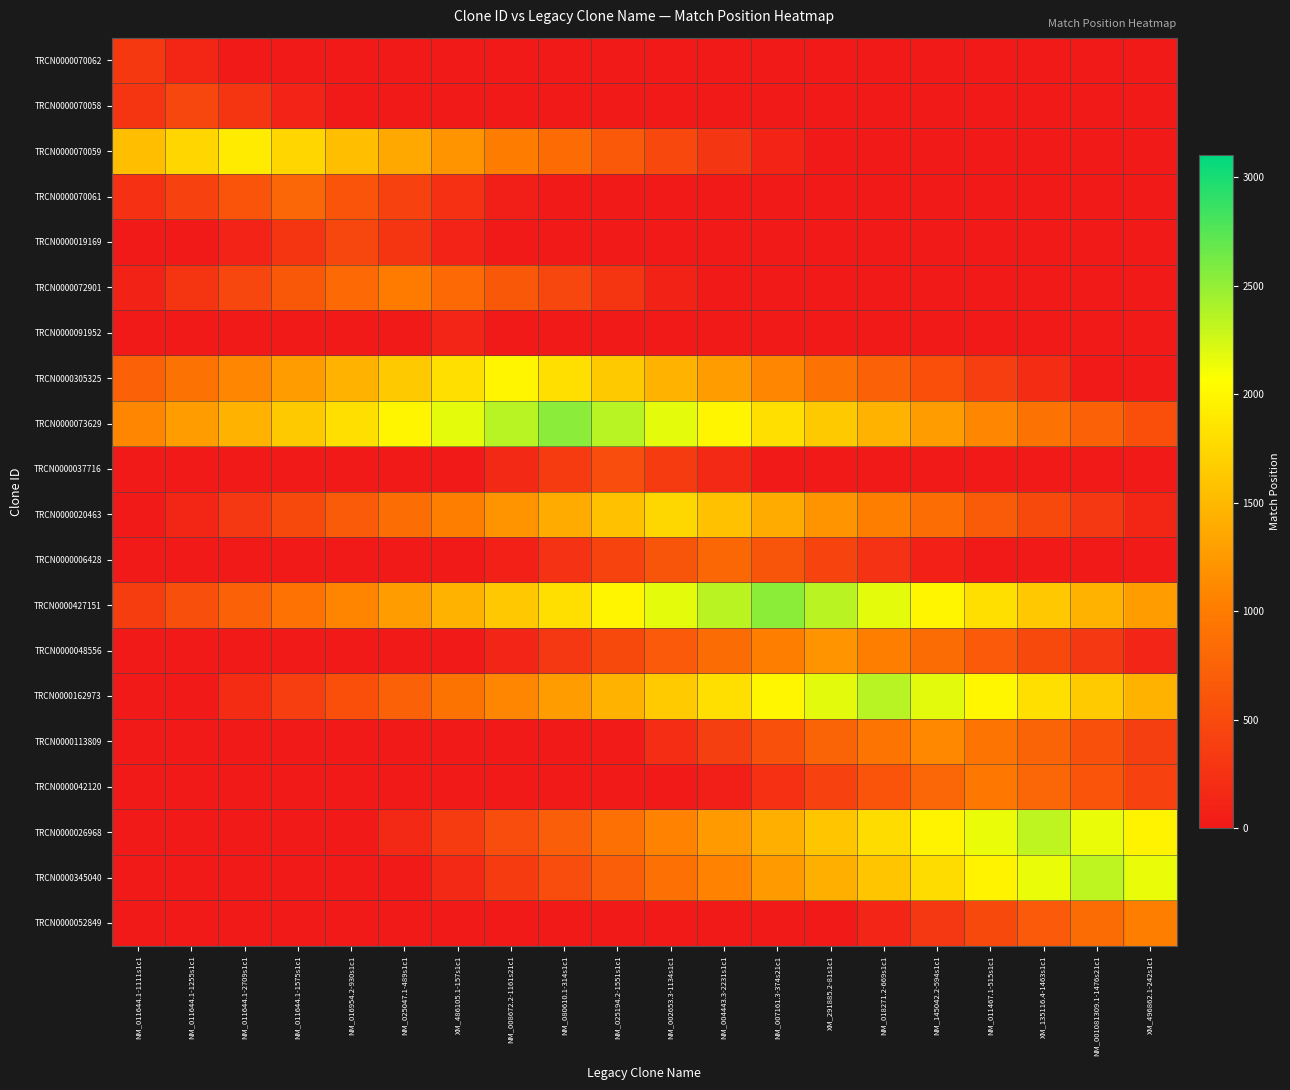

Reading left to right, list all the values displayed in this chart.

TRCN0000070062: NM_011644.1-1111s1c1=315	NM_011644.1-1255s1c1=135	NM_011644.1-2709s1c1=0	NM_011644.1-1575s1c1=0	NM_016954.2-930s1c1=0	NM_025047.1-489s1c1=0	XM_486105.1-157s1c1=0	NM_008672.2-1161s21c1=0	NM_080610.1-314s1c1=0	NM_025194.2-1551s1c1=0	NM_002653.3-1134s1c1=0	NM_004443.3-2231s1c1=0	NM_007161.3-374s21c1=0	XM_291885.2-81s1c1=0	NM_018271.2-669s1c1=0	NM_145042.2-594s1c1=0	NM_011467.1-515s1c1=0	XM_135116.4-1463s1c1=0	NM_001081309.1-1476s21c1=0	XM_496862.1-242s1c1=0
TRCN0000070058: NM_011644.1-1111s1c1=279	NM_011644.1-1255s1c1=459	NM_011644.1-2709s1c1=279	NM_011644.1-1575s1c1=99	NM_016954.2-930s1c1=0	NM_025047.1-489s1c1=0	XM_486105.1-157s1c1=0	NM_008672.2-1161s21c1=0	NM_080610.1-314s1c1=0	NM_025194.2-1551s1c1=0	NM_002653.3-1134s1c1=0	NM_004443.3-2231s1c1=0	NM_007161.3-374s21c1=0	XM_291885.2-81s1c1=0	NM_018271.2-669s1c1=0	NM_145042.2-594s1c1=0	NM_011467.1-515s1c1=0	XM_135116.4-1463s1c1=0	NM_001081309.1-1476s21c1=0	XM_496862.1-242s1c1=0
TRCN0000070059: NM_011644.1-1111s1c1=1553	NM_011644.1-1255s1c1=1733	NM_011644.1-2709s1c1=1913	NM_011644.1-1575s1c1=1733	NM_016954.2-930s1c1=1553	NM_025047.1-489s1c1=1373	XM_486105.1-157s1c1=1193	NM_008672.2-1161s21c1=1013	NM_080610.1-314s1c1=833	NM_025194.2-1551s1c1=653	NM_002653.3-1134s1c1=473	NM_004443.3-2231s1c1=293	NM_007161.3-374s21c1=113	XM_291885.2-81s1c1=0	NM_018271.2-669s1c1=0	NM_145042.2-594s1c1=0	NM_011467.1-515s1c1=0	XM_135116.4-1463s1c1=0	NM_001081309.1-1476s21c1=0	XM_496862.1-242s1c1=0
TRCN0000070061: NM_011644.1-1111s1c1=239	NM_011644.1-1255s1c1=419	NM_011644.1-2709s1c1=599	NM_011644.1-1575s1c1=779	NM_016954.2-930s1c1=599	NM_025047.1-489s1c1=419	XM_486105.1-157s1c1=239	NM_008672.2-1161s21c1=59	NM_080610.1-314s1c1=0	NM_025194.2-1551s1c1=0	NM_002653.3-1134s1c1=0	NM_004443.3-2231s1c1=0	NM_007161.3-374s21c1=0	XM_291885.2-81s1c1=0	NM_018271.2-669s1c1=0	NM_145042.2-594s1c1=0	NM_011467.1-515s1c1=0	XM_135116.4-1463s1c1=0	NM_001081309.1-1476s21c1=0	XM_496862.1-242s1c1=0
TRCN0000019169: NM_011644.1-1111s1c1=0	NM_011644.1-1255s1c1=0	NM_011644.1-2709s1c1=99	NM_011644.1-1575s1c1=279	NM_016954.2-930s1c1=459	NM_025047.1-489s1c1=279	XM_486105.1-157s1c1=99	NM_008672.2-1161s21c1=0	NM_080610.1-314s1c1=0	NM_025194.2-1551s1c1=0	NM_002653.3-1134s1c1=0	NM_004443.3-2231s1c1=0	NM_007161.3-374s21c1=0	XM_291885.2-81s1c1=0	NM_018271.2-669s1c1=0	NM_145042.2-594s1c1=0	NM_011467.1-515s1c1=0	XM_135116.4-1463s1c1=0	NM_001081309.1-1476s21c1=0	XM_496862.1-242s1c1=0
TRCN0000072901: NM_011644.1-1111s1c1=96	NM_011644.1-1255s1c1=276	NM_011644.1-2709s1c1=456	NM_011644.1-1575s1c1=636	NM_016954.2-930s1c1=816	NM_025047.1-489s1c1=996	XM_486105.1-157s1c1=816	NM_008672.2-1161s21c1=636	NM_080610.1-314s1c1=456	NM_025194.2-1551s1c1=276	NM_002653.3-1134s1c1=96	NM_004443.3-2231s1c1=0	NM_007161.3-374s21c1=0	XM_291885.2-81s1c1=0	NM_018271.2-669s1c1=0	NM_145042.2-594s1c1=0	NM_011467.1-515s1c1=0	XM_135116.4-1463s1c1=0	NM_001081309.1-1476s21c1=0	XM_496862.1-242s1c1=0
TRCN0000091952: NM_011644.1-1111s1c1=0	NM_011644.1-1255s1c1=0	NM_011644.1-2709s1c1=0	NM_011644.1-1575s1c1=0	NM_016954.2-930s1c1=0	NM_025047.1-489s1c1=0	XM_486105.1-157s1c1=127	NM_008672.2-1161s21c1=0	NM_080610.1-314s1c1=0	NM_025194.2-1551s1c1=0	NM_002653.3-1134s1c1=0	NM_004443.3-2231s1c1=0	NM_007161.3-374s21c1=0	XM_291885.2-81s1c1=0	NM_018271.2-669s1c1=0	NM_145042.2-594s1c1=0	NM_011467.1-515s1c1=0	XM_135116.4-1463s1c1=0	NM_001081309.1-1476s21c1=0	XM_496862.1-242s1c1=0
TRCN0000305325: NM_011644.1-1111s1c1=731	NM_011644.1-1255s1c1=911	NM_011644.1-2709s1c1=1091	NM_011644.1-1575s1c1=1271	NM_016954.2-930s1c1=1451	NM_025047.1-489s1c1=1631	XM_486105.1-157s1c1=1811	NM_008672.2-1161s21c1=1991	NM_080610.1-314s1c1=1811	NM_025194.2-1551s1c1=1631	NM_002653.3-1134s1c1=1451	NM_004443.3-2231s1c1=1271	NM_007161.3-374s21c1=1091	XM_291885.2-81s1c1=911	NM_018271.2-669s1c1=731	NM_145042.2-594s1c1=551	NM_011467.1-515s1c1=371	XM_135116.4-1463s1c1=191	NM_001081309.1-1476s21c1=11	XM_496862.1-242s1c1=0
TRCN0000073629: NM_011644.1-1111s1c1=1091	NM_011644.1-1255s1c1=1271	NM_011644.1-2709s1c1=1451	NM_011644.1-1575s1c1=1631	NM_016954.2-930s1c1=1811	NM_025047.1-489s1c1=1991	XM_486105.1-157s1c1=2171	NM_008672.2-1161s21c1=2351	NM_080610.1-314s1c1=2531	NM_025194.2-1551s1c1=2351	NM_002653.3-1134s1c1=2171	NM_004443.3-2231s1c1=1991	NM_007161.3-374s21c1=1811	XM_291885.2-81s1c1=1631	NM_018271.2-669s1c1=1451	NM_145042.2-594s1c1=1271	NM_011467.1-515s1c1=1091	XM_135116.4-1463s1c1=911	NM_001081309.1-1476s21c1=731	XM_496862.1-242s1c1=551
TRCN0000037716: NM_011644.1-1111s1c1=0	NM_011644.1-1255s1c1=0	NM_011644.1-2709s1c1=0	NM_011644.1-1575s1c1=0	NM_016954.2-930s1c1=0	NM_025047.1-489s1c1=0	XM_486105.1-157s1c1=0	NM_008672.2-1161s21c1=167	NM_080610.1-314s1c1=347	NM_025194.2-1551s1c1=527	NM_002653.3-1134s1c1=347	NM_004443.3-2231s1c1=167	NM_007161.3-374s21c1=0	XM_291885.2-81s1c1=0	NM_018271.2-669s1c1=0	NM_145042.2-594s1c1=0	NM_011467.1-515s1c1=0	XM_135116.4-1463s1c1=0	NM_001081309.1-1476s21c1=0	XM_496862.1-242s1c1=0
TRCN0000020463: NM_011644.1-1111s1c1=0	NM_011644.1-1255s1c1=128	NM_011644.1-2709s1c1=308	NM_011644.1-1575s1c1=488	NM_016954.2-930s1c1=668	NM_025047.1-489s1c1=848	XM_486105.1-157s1c1=1028	NM_008672.2-1161s21c1=1208	NM_080610.1-314s1c1=1388	NM_025194.2-1551s1c1=1568	NM_002653.3-1134s1c1=1748	NM_004443.3-2231s1c1=1568	NM_007161.3-374s21c1=1388	XM_291885.2-81s1c1=1208	NM_018271.2-669s1c1=1028	NM_145042.2-594s1c1=848	NM_011467.1-515s1c1=668	XM_135116.4-1463s1c1=488	NM_001081309.1-1476s21c1=308	XM_496862.1-242s1c1=128
TRCN0000006428: NM_011644.1-1111s1c1=0	NM_011644.1-1255s1c1=0	NM_011644.1-2709s1c1=0	NM_011644.1-1575s1c1=0	NM_016954.2-930s1c1=0	NM_025047.1-489s1c1=0	XM_486105.1-157s1c1=0	NM_008672.2-1161s21c1=74	NM_080610.1-314s1c1=254	NM_025194.2-1551s1c1=434	NM_002653.3-1134s1c1=614	NM_004443.3-2231s1c1=794	NM_007161.3-374s21c1=614	XM_291885.2-81s1c1=434	NM_018271.2-669s1c1=254	NM_145042.2-594s1c1=74	NM_011467.1-515s1c1=0	XM_135116.4-1463s1c1=0	NM_001081309.1-1476s21c1=0	XM_496862.1-242s1c1=0
TRCN0000427151: NM_011644.1-1111s1c1=368	NM_011644.1-1255s1c1=548	NM_011644.1-2709s1c1=728	NM_011644.1-1575s1c1=908	NM_016954.2-930s1c1=1088	NM_025047.1-489s1c1=1268	XM_486105.1-157s1c1=1448	NM_008672.2-1161s21c1=1628	NM_080610.1-314s1c1=1808	NM_025194.2-1551s1c1=1988	NM_002653.3-1134s1c1=2168	NM_004443.3-2231s1c1=2348	NM_007161.3-374s21c1=2528	XM_291885.2-81s1c1=2348	NM_018271.2-669s1c1=2168	NM_145042.2-594s1c1=1988	NM_011467.1-515s1c1=1808	XM_135116.4-1463s1c1=1628	NM_001081309.1-1476s21c1=1448	XM_496862.1-242s1c1=1268
TRCN0000048556: NM_011644.1-1111s1c1=0	NM_011644.1-1255s1c1=0	NM_011644.1-2709s1c1=0	NM_011644.1-1575s1c1=0	NM_016954.2-930s1c1=0	NM_025047.1-489s1c1=0	XM_486105.1-157s1c1=0	NM_008672.2-1161s21c1=125	NM_080610.1-314s1c1=305	NM_025194.2-1551s1c1=485	NM_002653.3-1134s1c1=665	NM_004443.3-2231s1c1=845	NM_007161.3-374s21c1=1025	XM_291885.2-81s1c1=1205	NM_018271.2-669s1c1=1025	NM_145042.2-594s1c1=845	NM_011467.1-515s1c1=665	XM_135116.4-1463s1c1=485	NM_001081309.1-1476s21c1=305	XM_496862.1-242s1c1=125
TRCN0000162973: NM_011644.1-1111s1c1=0	NM_011644.1-1255s1c1=15	NM_011644.1-2709s1c1=195	NM_011644.1-1575s1c1=375	NM_016954.2-930s1c1=555	NM_025047.1-489s1c1=735	XM_486105.1-157s1c1=915	NM_008672.2-1161s21c1=1095	NM_080610.1-314s1c1=1275	NM_025194.2-1551s1c1=1455	NM_002653.3-1134s1c1=1635	NM_004443.3-2231s1c1=1815	NM_007161.3-374s21c1=1995	XM_291885.2-81s1c1=2175	NM_018271.2-669s1c1=2355	NM_145042.2-594s1c1=2175	NM_011467.1-515s1c1=1995	XM_135116.4-1463s1c1=1815	NM_001081309.1-1476s21c1=1635	XM_496862.1-242s1c1=1455
TRCN0000113809: NM_011644.1-1111s1c1=0	NM_011644.1-1255s1c1=0	NM_011644.1-2709s1c1=0	NM_011644.1-1575s1c1=0	NM_016954.2-930s1c1=0	NM_025047.1-489s1c1=0	XM_486105.1-157s1c1=0	NM_008672.2-1161s21c1=0	NM_080610.1-314s1c1=0	NM_025194.2-1551s1c1=26	NM_002653.3-1134s1c1=206	NM_004443.3-2231s1c1=386	NM_007161.3-374s21c1=566	XM_291885.2-81s1c1=746	NM_018271.2-669s1c1=926	NM_145042.2-594s1c1=1106	NM_011467.1-515s1c1=926	XM_135116.4-1463s1c1=746	NM_001081309.1-1476s21c1=566	XM_496862.1-242s1c1=386
TRCN0000042120: NM_011644.1-1111s1c1=0	NM_011644.1-1255s1c1=0	NM_011644.1-2709s1c1=0	NM_011644.1-1575s1c1=0	NM_016954.2-930s1c1=0	NM_025047.1-489s1c1=0	XM_486105.1-157s1c1=0	NM_008672.2-1161s21c1=0	NM_080610.1-314s1c1=0	NM_025194.2-1551s1c1=0	NM_002653.3-1134s1c1=0	NM_004443.3-2231s1c1=62	NM_007161.3-374s21c1=242	XM_291885.2-81s1c1=422	NM_018271.2-669s1c1=602	NM_145042.2-594s1c1=782	NM_011467.1-515s1c1=962	XM_135116.4-1463s1c1=782	NM_001081309.1-1476s21c1=602	XM_496862.1-242s1c1=422
TRCN0000026968: NM_011644.1-1111s1c1=0	NM_011644.1-1255s1c1=0	NM_011644.1-2709s1c1=0	NM_011644.1-1575s1c1=0	NM_016954.2-930s1c1=0	NM_025047.1-489s1c1=168	XM_486105.1-157s1c1=348	NM_008672.2-1161s21c1=528	NM_080610.1-314s1c1=708	NM_025194.2-1551s1c1=888	NM_002653.3-1134s1c1=1068	NM_004443.3-2231s1c1=1248	NM_007161.3-374s21c1=1428	XM_291885.2-81s1c1=1608	NM_018271.2-669s1c1=1788	NM_145042.2-594s1c1=1968	NM_011467.1-515s1c1=2148	XM_135116.4-1463s1c1=2328	NM_001081309.1-1476s21c1=2148	XM_496862.1-242s1c1=1968
TRCN0000345040: NM_011644.1-1111s1c1=0	NM_011644.1-1255s1c1=0	NM_011644.1-2709s1c1=0	NM_011644.1-1575s1c1=0	NM_016954.2-930s1c1=0	NM_025047.1-489s1c1=0	XM_486105.1-157s1c1=168	NM_008672.2-1161s21c1=348	NM_080610.1-314s1c1=528	NM_025194.2-1551s1c1=708	NM_002653.3-1134s1c1=888	NM_004443.3-2231s1c1=1068	NM_007161.3-374s21c1=1248	XM_291885.2-81s1c1=1428	NM_018271.2-669s1c1=1608	NM_145042.2-594s1c1=1788	NM_011467.1-515s1c1=1968	XM_135116.4-1463s1c1=2148	NM_001081309.1-1476s21c1=2328	XM_496862.1-242s1c1=2148
TRCN0000052849: NM_011644.1-1111s1c1=0	NM_011644.1-1255s1c1=0	NM_011644.1-2709s1c1=0	NM_011644.1-1575s1c1=0	NM_016954.2-930s1c1=0	NM_025047.1-489s1c1=0	XM_486105.1-157s1c1=0	NM_008672.2-1161s21c1=0	NM_080610.1-314s1c1=0	NM_025194.2-1551s1c1=0	NM_002653.3-1134s1c1=0	NM_004443.3-2231s1c1=0	NM_007161.3-374s21c1=0	XM_291885.2-81s1c1=0	NM_018271.2-669s1c1=126	NM_145042.2-594s1c1=306	NM_011467.1-515s1c1=486	XM_135116.4-1463s1c1=666	NM_001081309.1-1476s21c1=846	XM_496862.1-242s1c1=1026